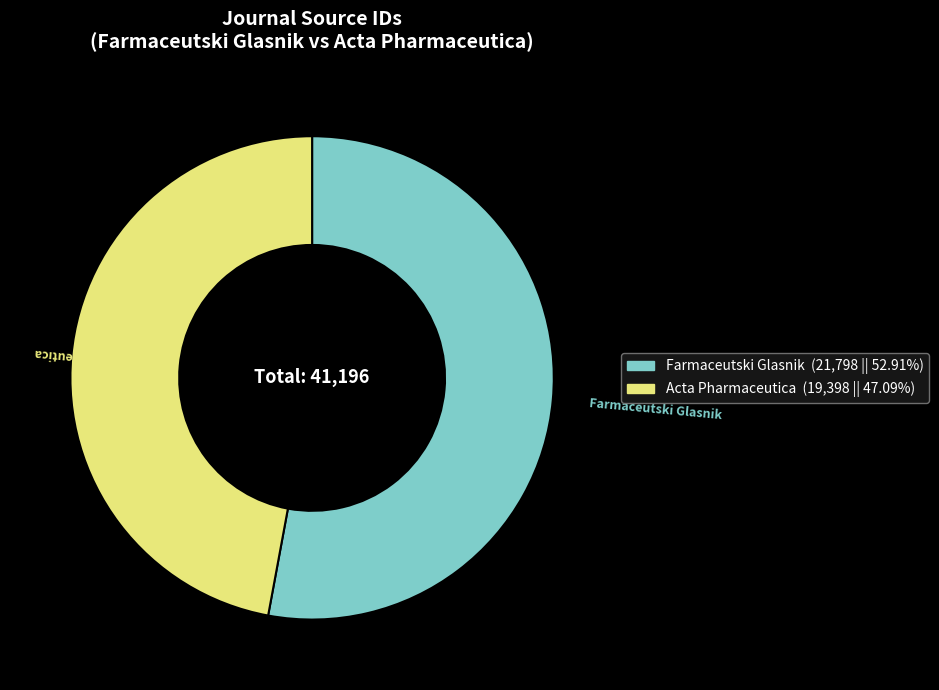

Do Farmaceutski Glasnik and Acta Pharmaceutica together represent more than half of the pie?

Yes